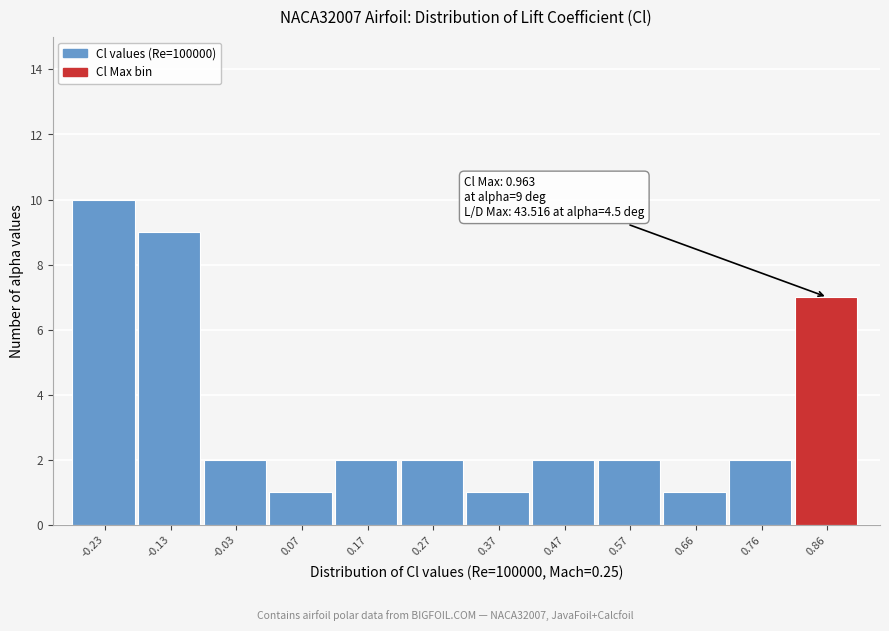

Reading right to left, what are all the values shown in this chart?

0.86=7	0.76=2	0.66=1	0.57=2	0.47=2	0.37=1	0.27=2	0.17=2	0.07=1	-0.03=2	-0.13=9	-0.23=10